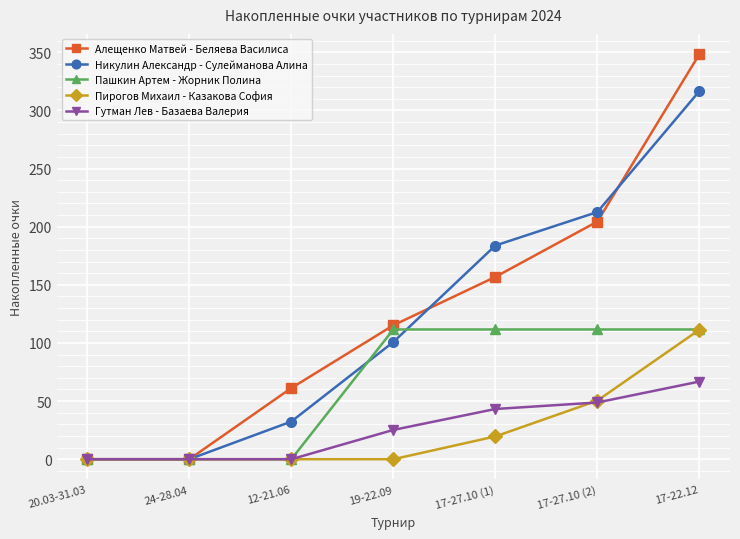

How many lines are shown in the chart?

5